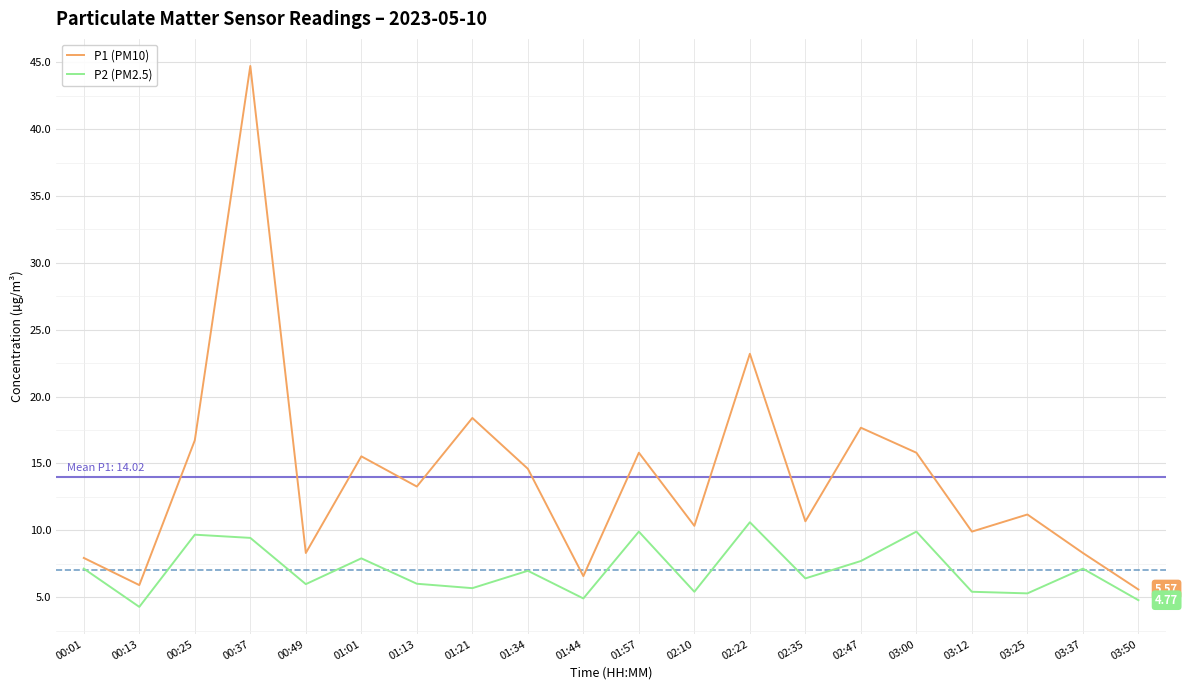

List the series in order of their peak value, highest first.

P1 (PM10), P2 (PM2.5)